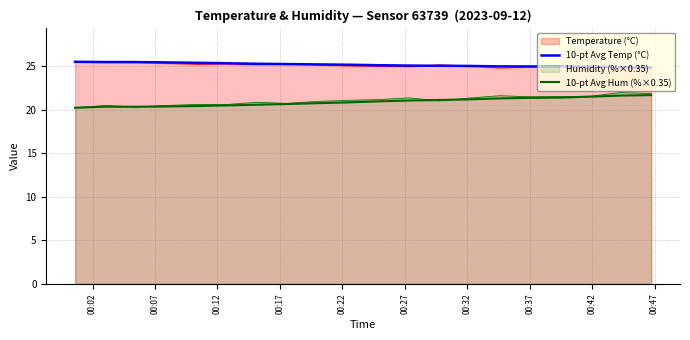

How many values in the 10-pt Avg Temp (°C) series are below 25?

6